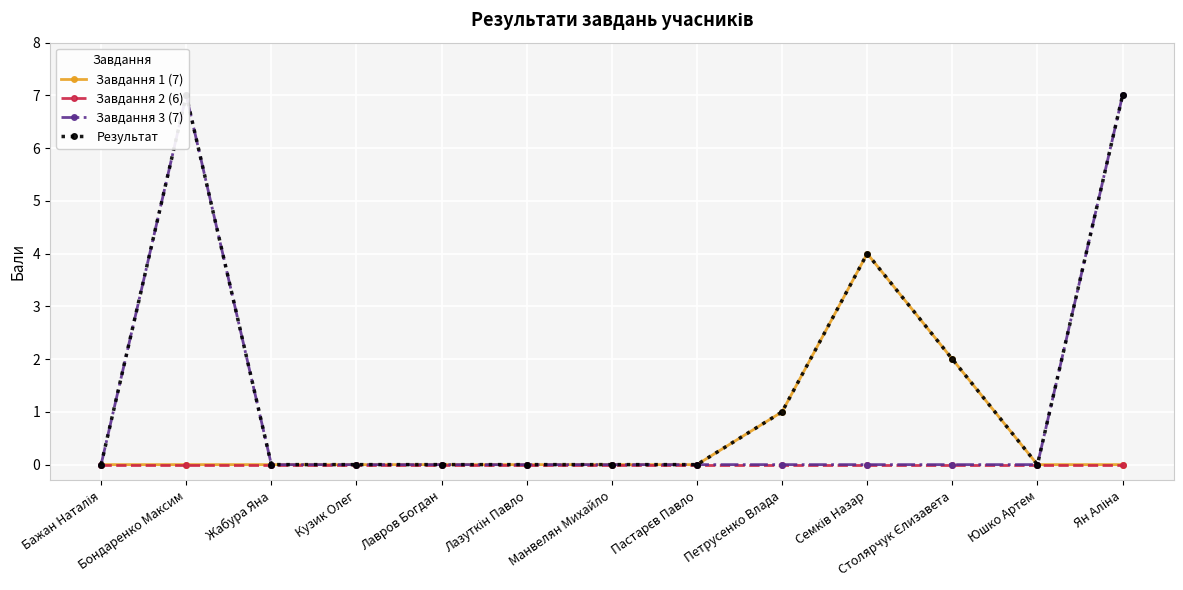

The value of Результат at Лавров Богдан is 0. True or false?

True